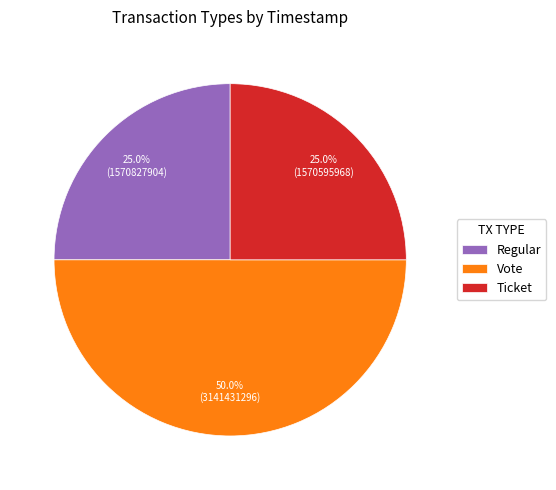

Which slice is the largest?

Vote